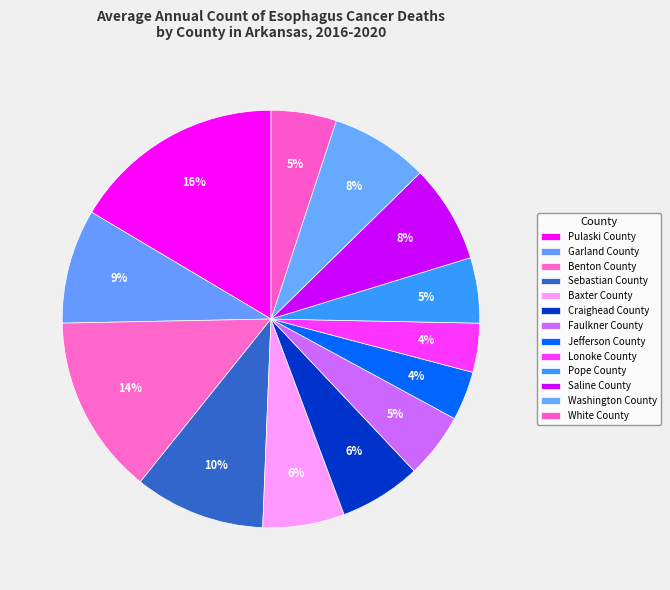

How many segments does this pie chart have?

13